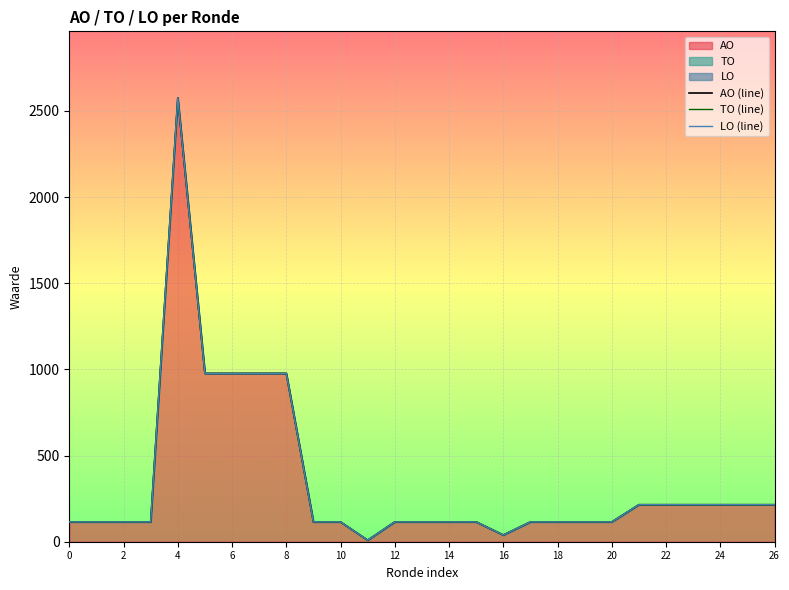

Reading left to right, list all the values displayed in this chart.

AO (line): 115	115	115	115	2576	977	977	977	977	115	115	9	115	115	115	115	39	115	115	115	115	215	215	215	215	215	215
TO (line): 115	115	115	115	2576	977	977	977	977	115	115	9	115	115	115	115	39	115	115	115	115	215	215	215	215	215	215
LO (line): 115	115	115	115	2576	977	977	977	977	115	115	9	115	115	115	115	39	115	115	115	115	215	215	215	215	215	215